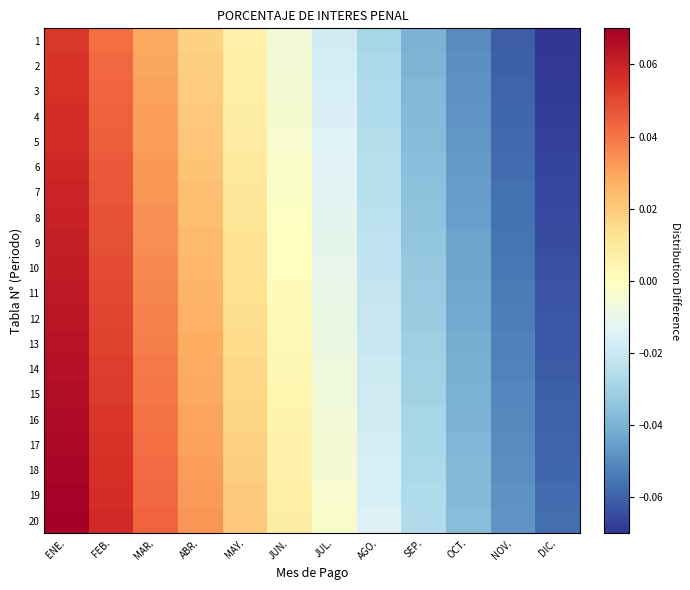

Which has a higher value, FEB. or NOV.?

FEB.